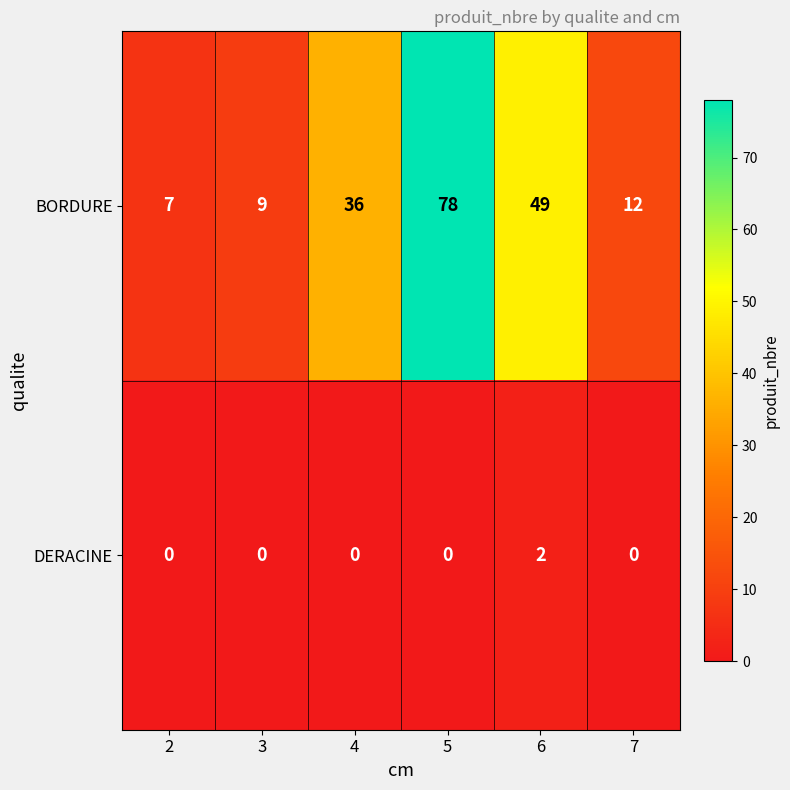

Reading left to right, what are all the values shown in this chart?

BORDURE: 7	9	36	78	49	12
DERACINE: 0	0	0	0	2	0